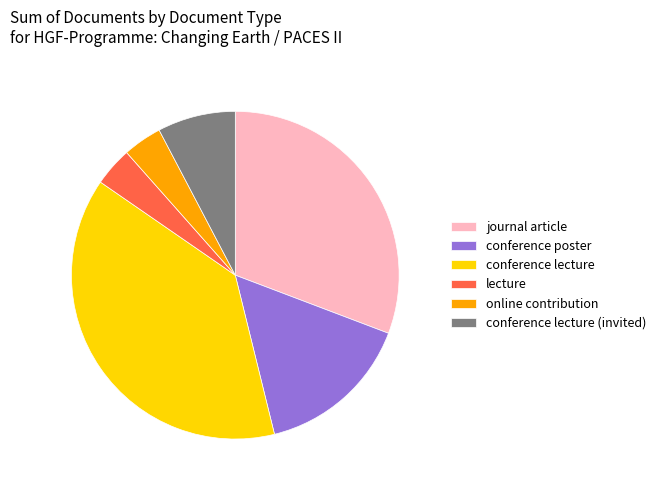

Does lecture represent more than half of the total?

No